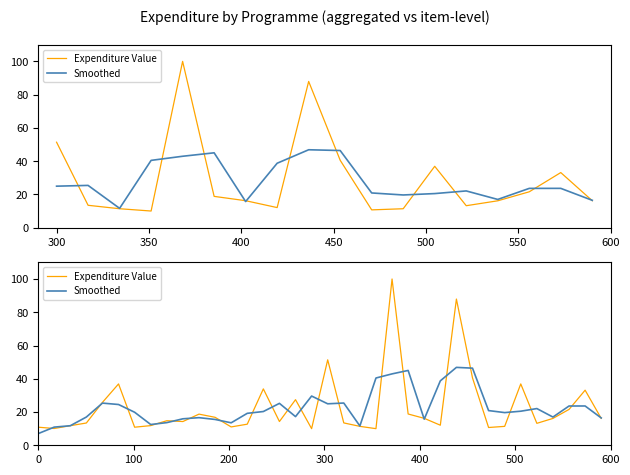

What is the highest value of the Smoothed series?

46.8